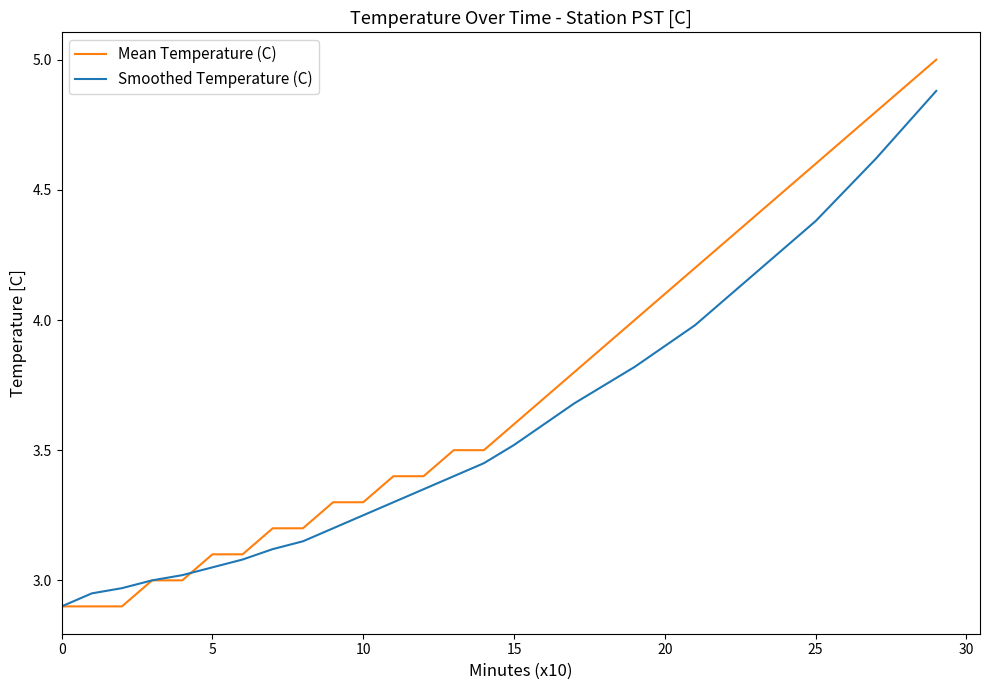

What is the greatest value displayed?

5.0